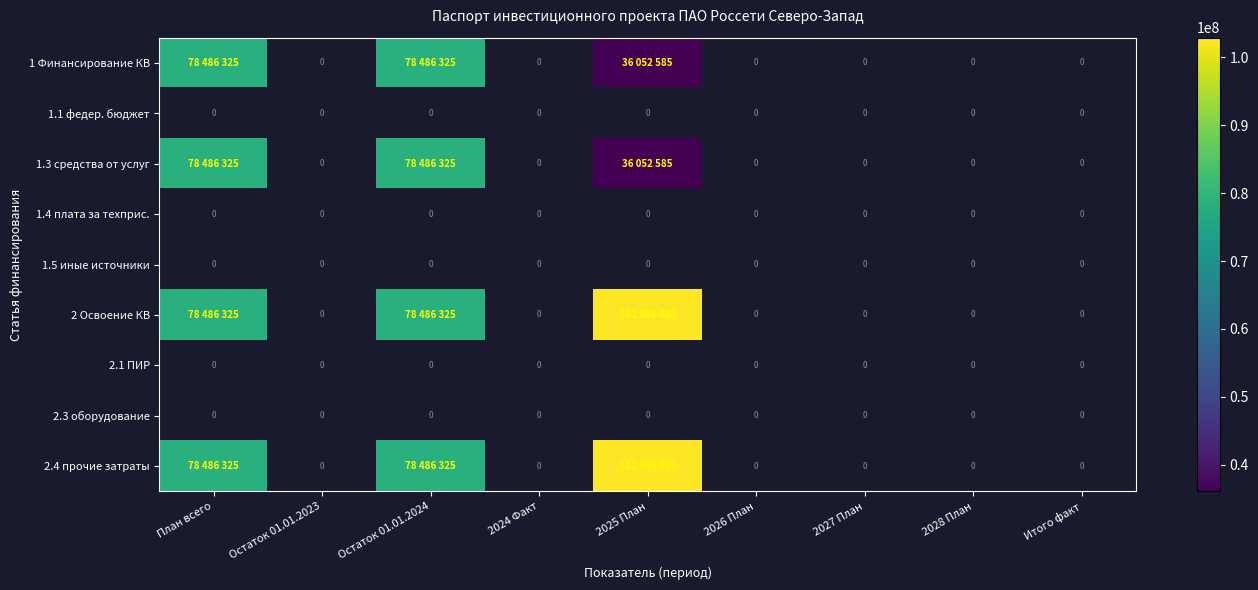

At which label does 1.5 иные источники reach its peak?

План всего